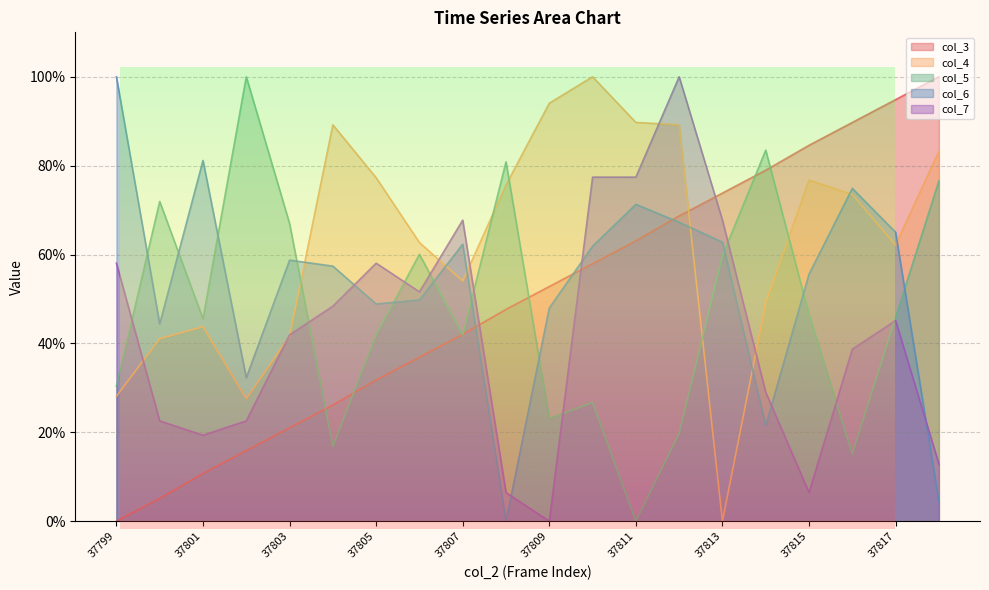

Reading right to left, extract all data points from this chart.

col_3: 100.0	94.9	89.7	84.6	79.0	73.8	68.7	63.1	57.9	52.8	47.7	42.1	36.9	31.8	26.2	21.0	15.9	10.7	5.1	0.0
col_4: 83.2	62.2	73.5	76.8	49.2	0.0	89.2	89.7	100.0	94.1	75.7	54.1	62.7	77.3	89.2	41.6	27.6	43.8	41.1	28.1
col_5: 76.6	45.9	15.2	46.5	83.5	59.7	19.8	0.0	26.7	23.1	80.9	41.9	60.1	41.9	16.8	67.0	100.0	45.5	71.9	30.4
col_6: 4.5	65.0	74.9	55.6	21.5	62.8	67.3	71.3	61.9	48.0	0.0	62.3	49.8	48.9	57.4	58.7	32.3	81.2	44.4	100.0
col_7: 12.9	45.2	38.7	6.5	29.0	67.7	100.0	77.4	77.4	0.0	6.5	67.7	51.6	58.1	48.4	41.9	22.6	19.4	22.6	58.1